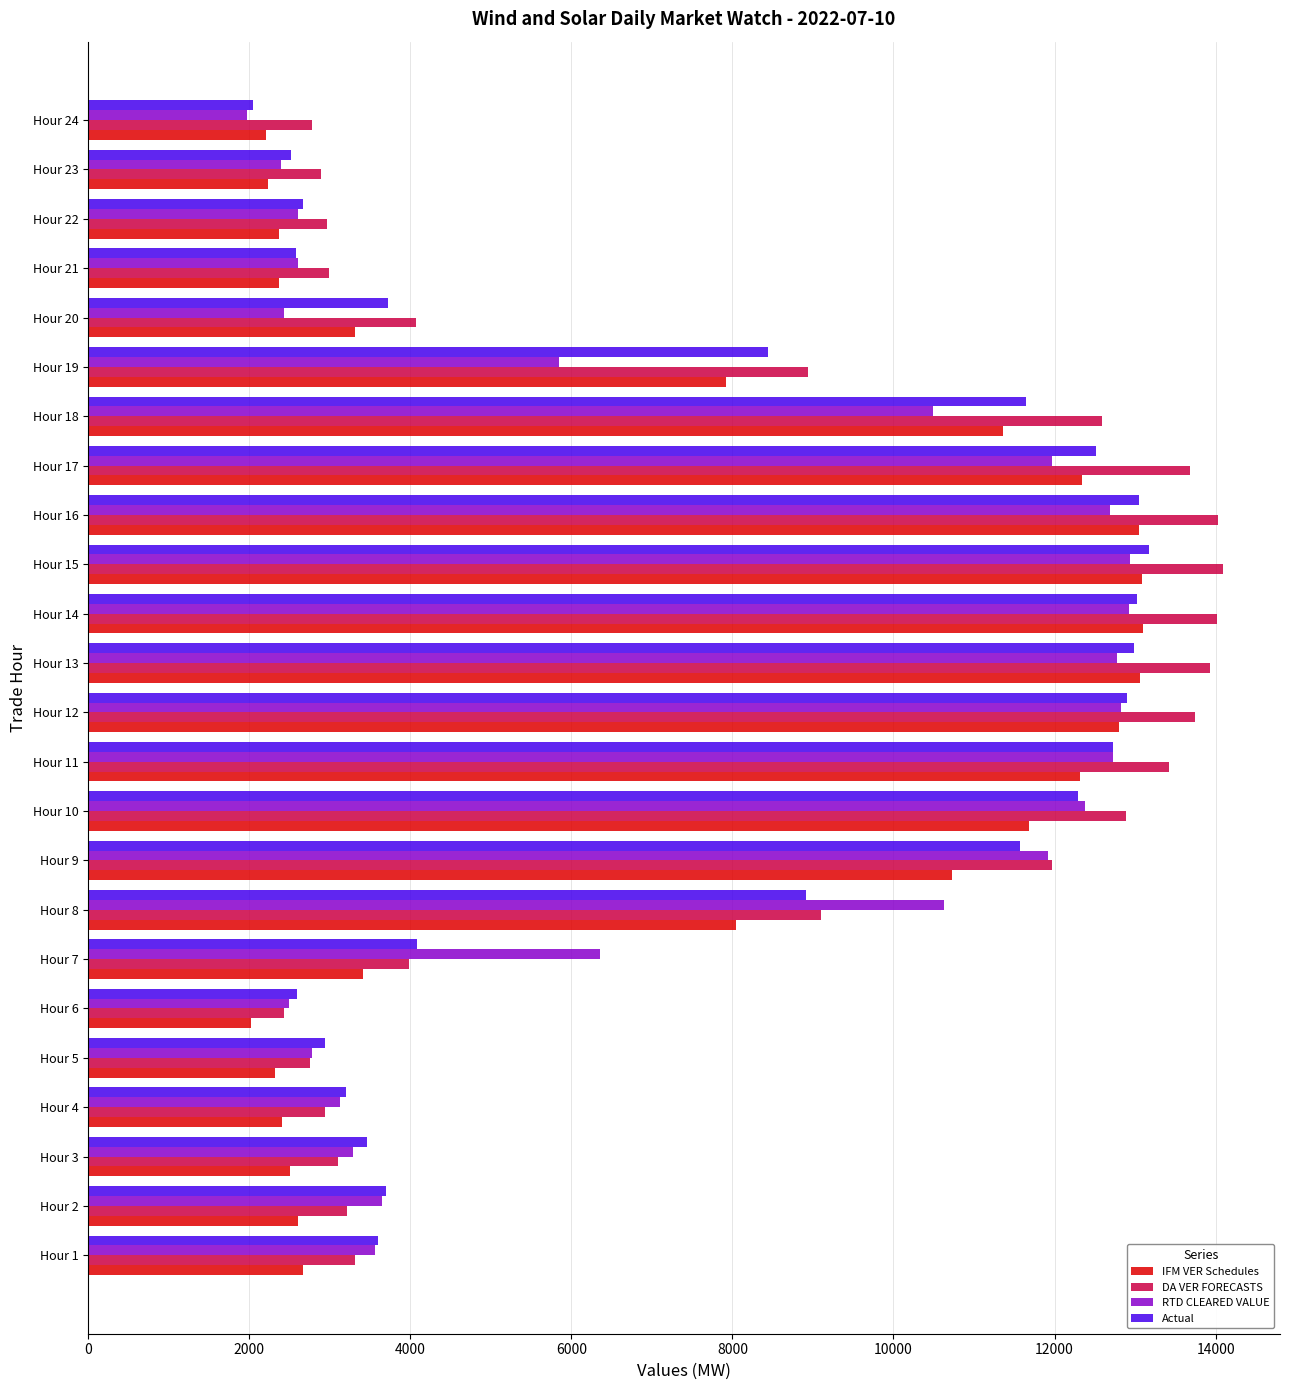

Which category has the lowest value in the Actual series?

Hour 24